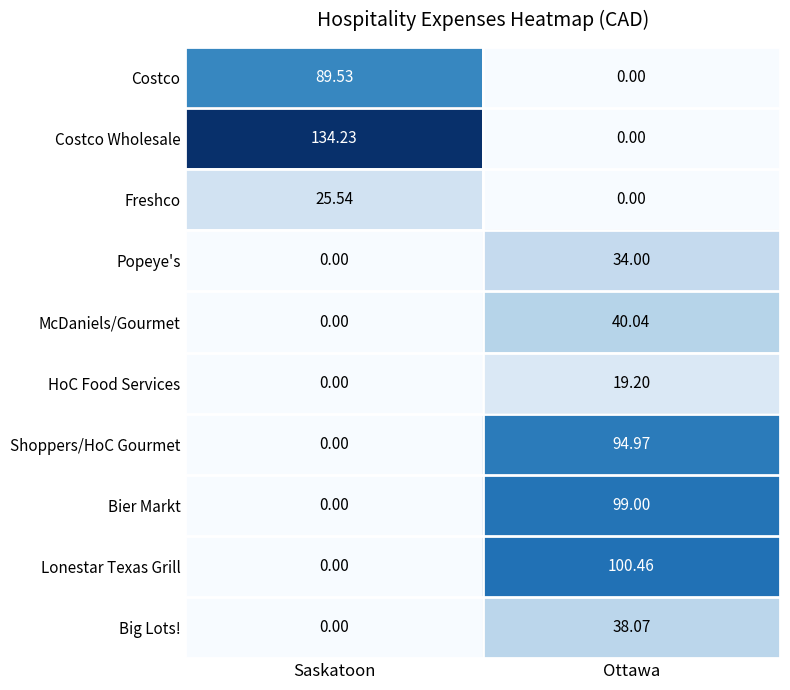

Where is Lonestar Texas Grill nearest to the value 50?

Saskatoon